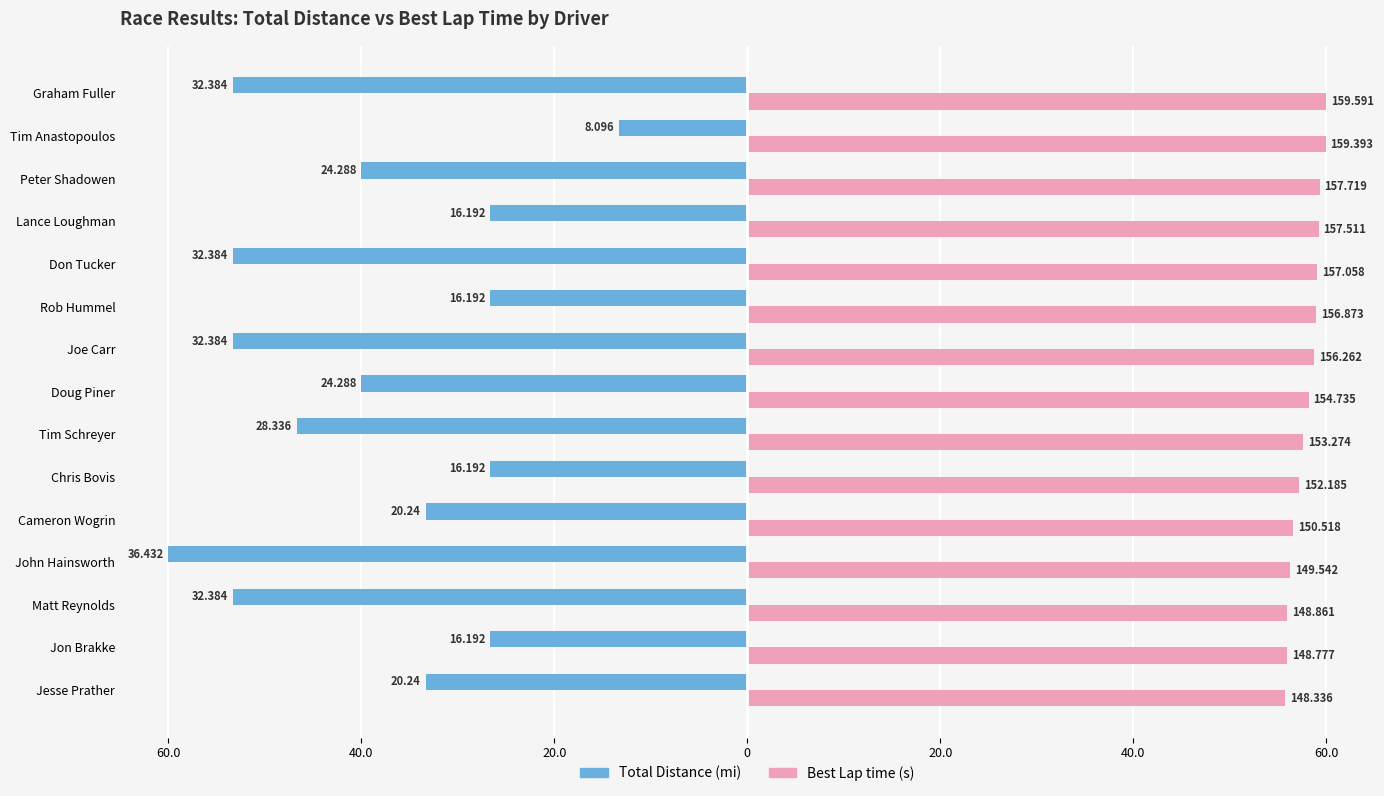

Are the bars grouped side by side (vs. stacked)?

Yes